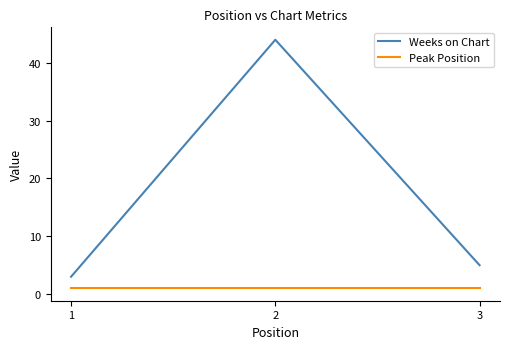

Reading left to right, list all the values displayed in this chart.

Weeks on Chart: 3	44	5
Peak Position: 1	1	1